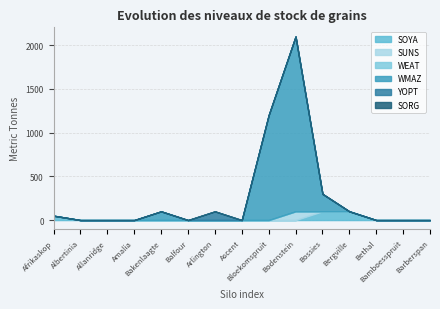

What is the difference between the maximum and minimum values in the SOYA series?

100